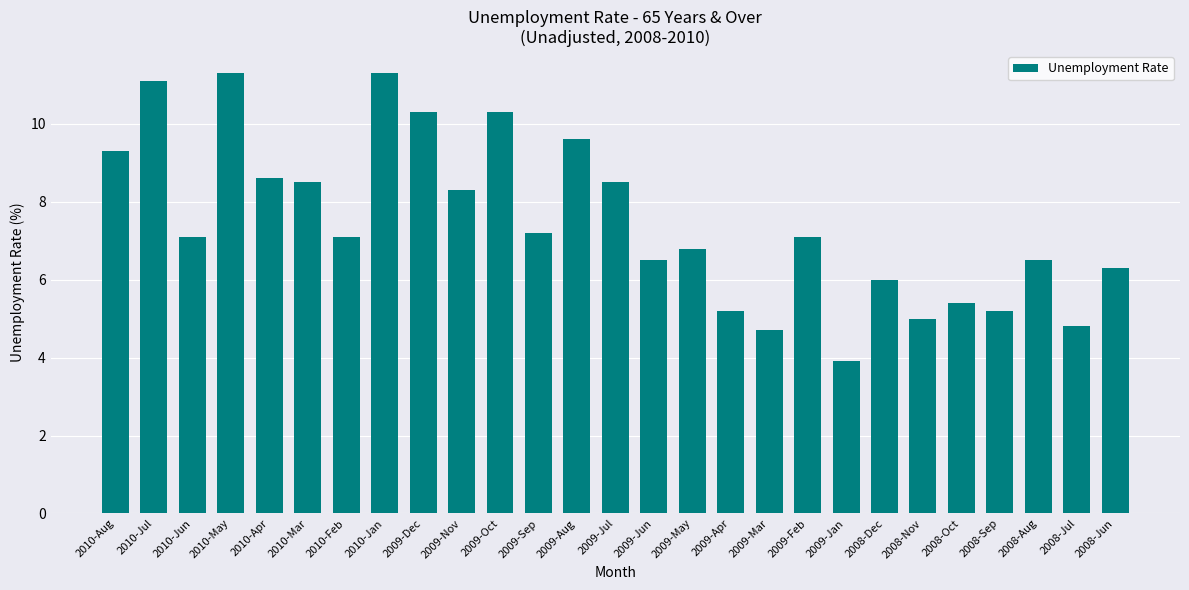

What is the minimum value shown in the chart?

3.9